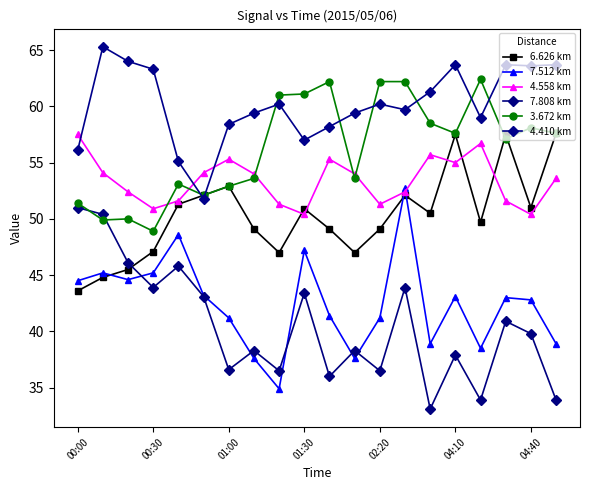

What is the difference between the second highest and second lowest values in the 6.626 km series?

12.7